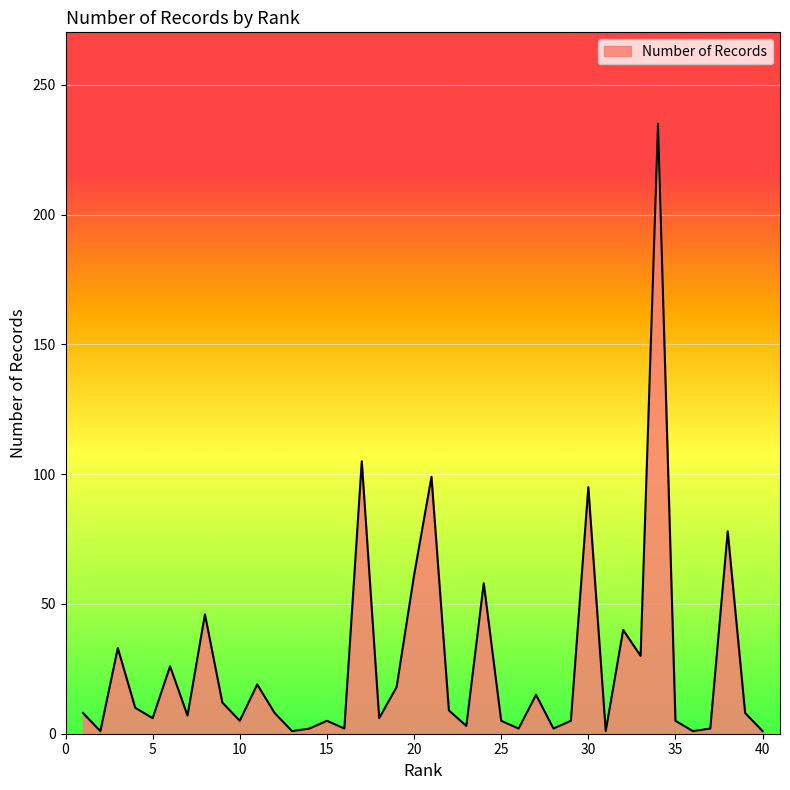

What is the difference between the maximum and minimum values?

234